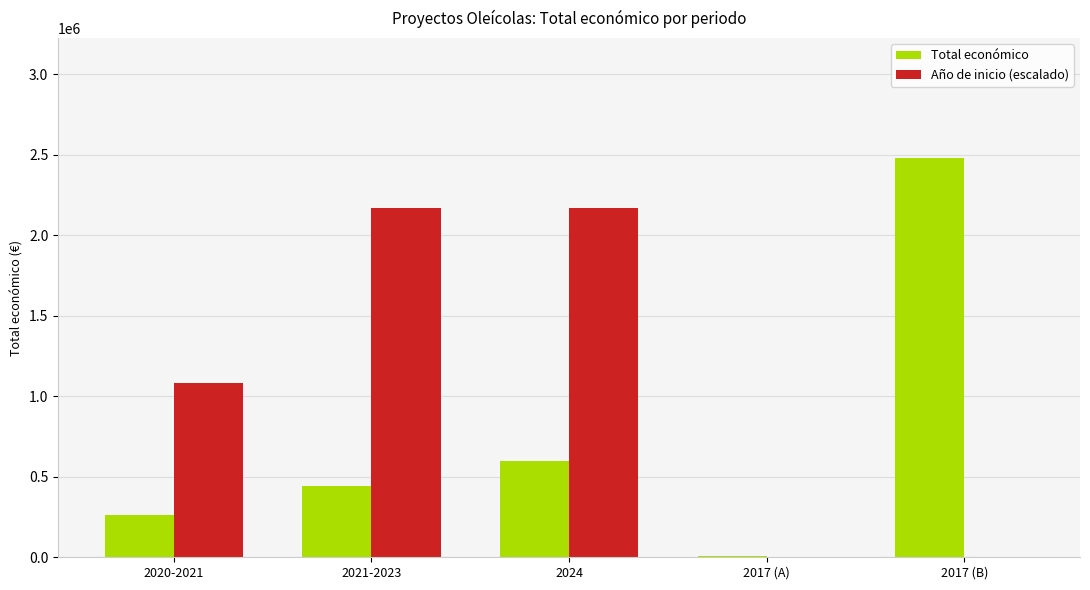

Are the bars horizontal?

No